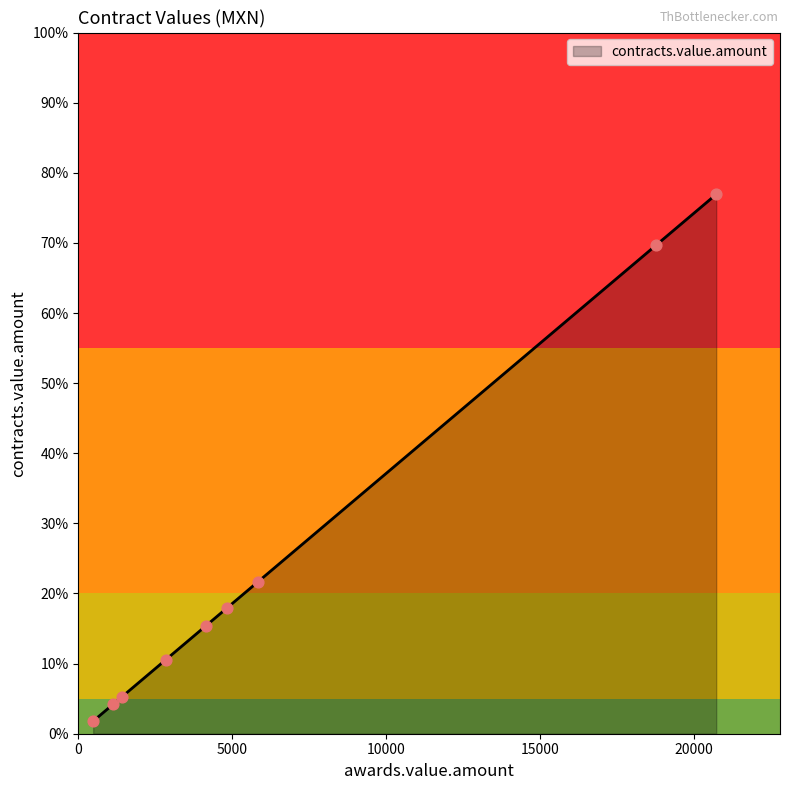

Does the chart have visible grid lines?

No